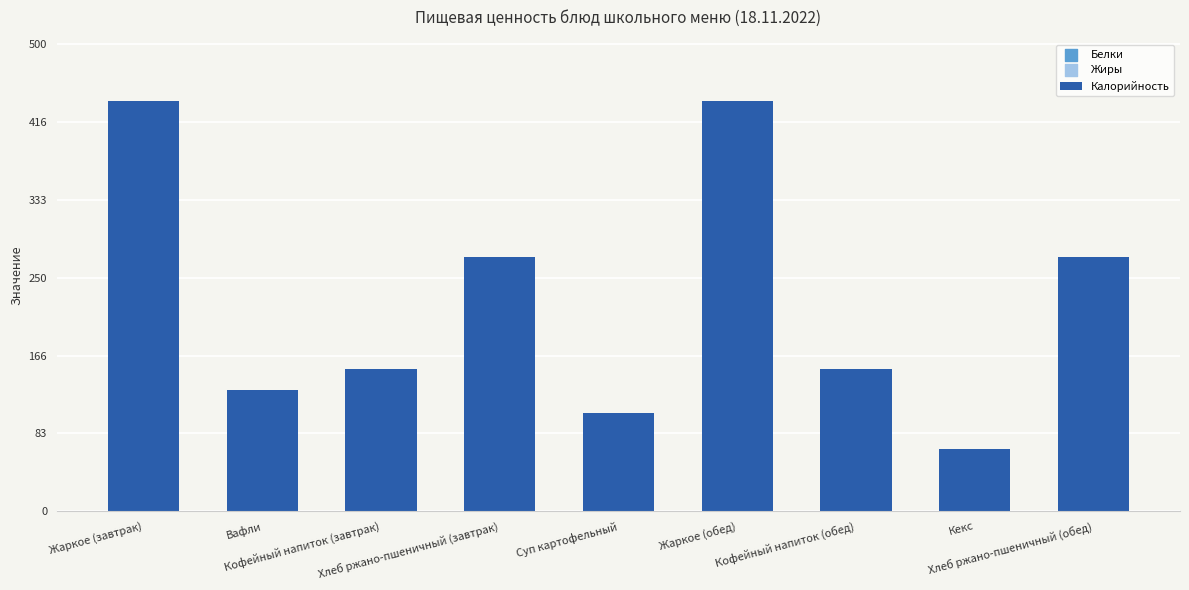

Approximately how many times larger is the value at Кофейный напиток (завтрак) compared to Кофейный напиток (обед)?

1.0